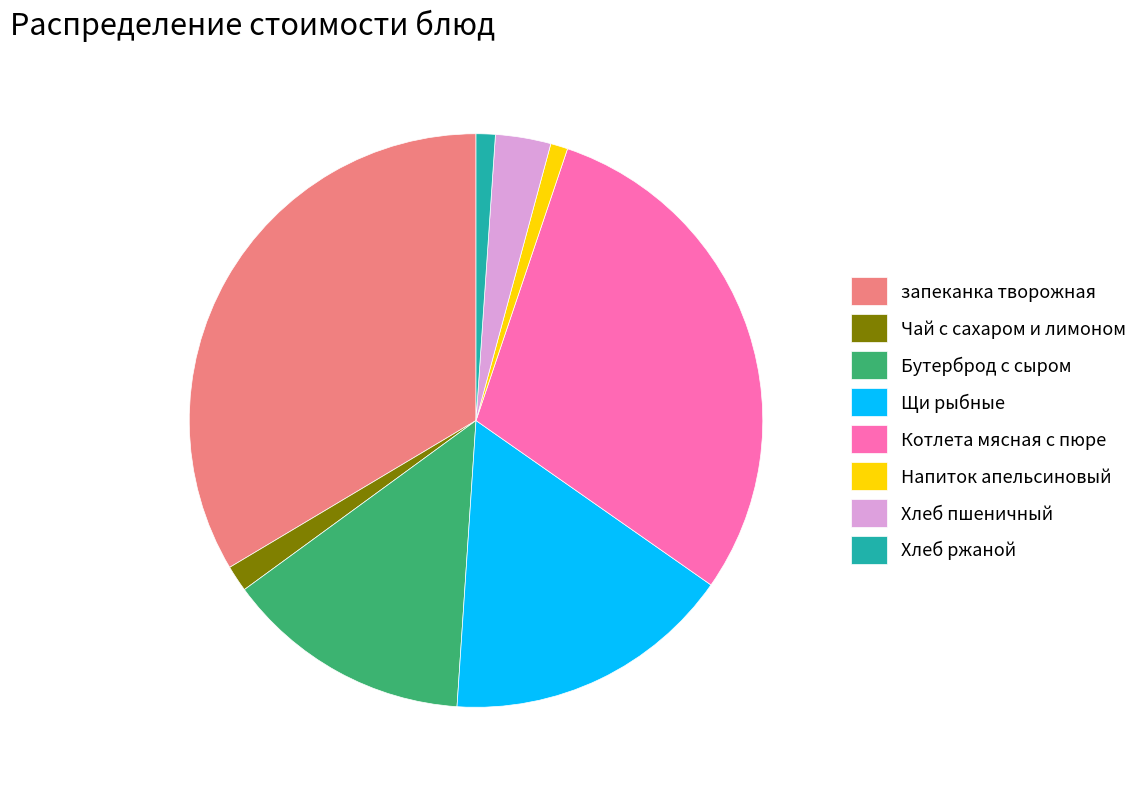

Does Хлеб пшеничный represent more than half of the total?

No